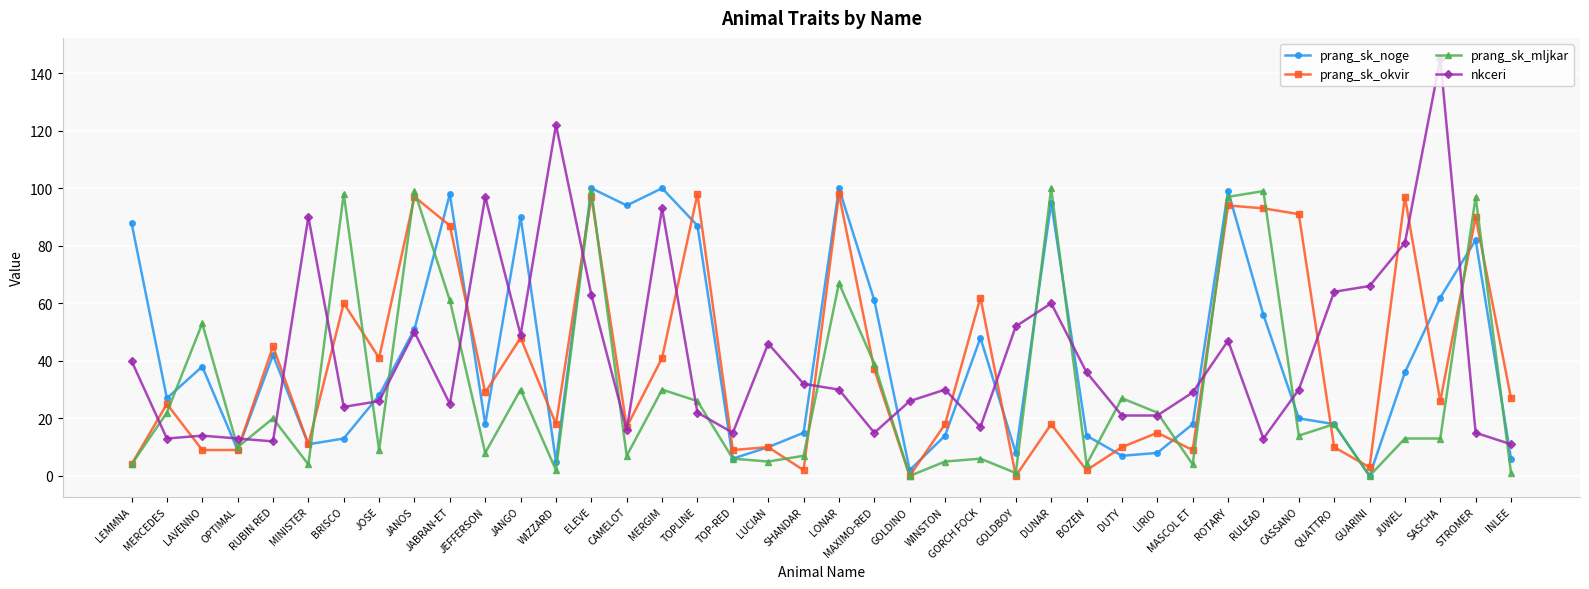

Reading right to left, transcribe all the data shown in this chart.

prang_sk_noge: 6	82	62	36	0	18	20	56	99	18	8	7	14	95	8	48	14	2	61	100	15	10	6	87	100	94	100	5	90	18	98	51	28	13	11	42	9	38	27	88
prang_sk_okvir: 27	90	26	97	3	10	91	93	94	9	15	10	2	18	0	62	18	0	37	98	2	10	9	98	41	17	97	18	48	29	87	97	41	60	11	45	9	9	25	4
prang_sk_mljkar: 1	97	13	13	0	18	14	99	97	4	22	27	4	100	1	6	5	0	39	67	7	5	6	26	30	7	99	2	30	8	61	99	9	98	4	20	10	53	22	4
nkceri: 11	15	145	81	66	64	30	13	47	29	21	21	36	60	52	17	30	26	15	30	32	46	15	22	93	16	63	122	49	97	25	50	26	24	90	12	13	14	13	40